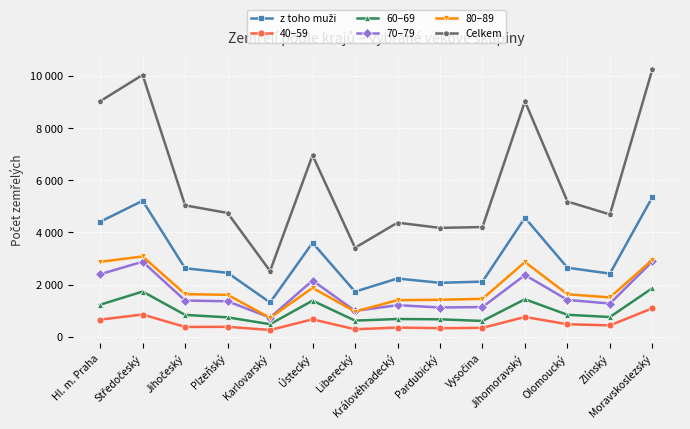

Reading left to right, transcribe all the data shown in this chart.

z toho muži: Hl. m. Praha=4412	Středočeský=5216	Jihočeský=2626	Plzeňský=2451	Karlovarský=1312	Ústecký=3604	Liberecký=1729	Královéhradecký=2233	Pardubický=2068	Vysočina=2113	Jihomoravský=4565	Olomoucký=2647	Zlínský=2421	Moravskoslezský=5360
40–59: Hl. m. Praha=655	Středočeský=851	Jihočeský=374	Plzeňský=379	Karlovarský=256	Ústecký=666	Liberecký=284	Královéhradecký=351	Pardubický=326	Vysočina=338	Jihomoravský=757	Olomoucký=477	Zlínský=434	Moravskoslezský=1091
60–69: Hl. m. Praha=1227	Středočeský=1732	Jihočeský=836	Plzeňský=742	Karlovarský=479	Ústecký=1383	Liberecký=617	Královéhradecký=678	Pardubický=667	Vysočina=604	Jihomoravský=1436	Olomoucký=840	Zlínský=755	Moravskoslezský=1863
70–79: Hl. m. Praha=2396	Středočeský=2878	Jihočeský=1387	Plzeňský=1358	Karlovarský=732	Ústecký=2156	Liberecký=990	Královéhradecký=1210	Pardubický=1120	Vysočina=1136	Jihomoravský=2366	Olomoucký=1412	Zlínský=1271	Moravskoslezský=2886
80–89: Hl. m. Praha=2873	Středočeský=3079	Jihočeský=1633	Plzeňský=1606	Karlovarský=724	Ústecký=1872	Liberecký=966	Královéhradecký=1401	Pardubický=1417	Vysočina=1453	Jihomoravský=2865	Olomoucký=1627	Zlínský=1507	Moravskoslezský=2950
Celkem: Hl. m. Praha=9036	Středočeský=10048	Jihočeský=5041	Plzeňský=4748	Karlovarský=2521	Ústecký=6963	Liberecký=3413	Královéhradecký=4376	Pardubický=4176	Vysočina=4208	Jihomoravský=9033	Olomoucký=5187	Zlínský=4692	Moravskoslezský=10266